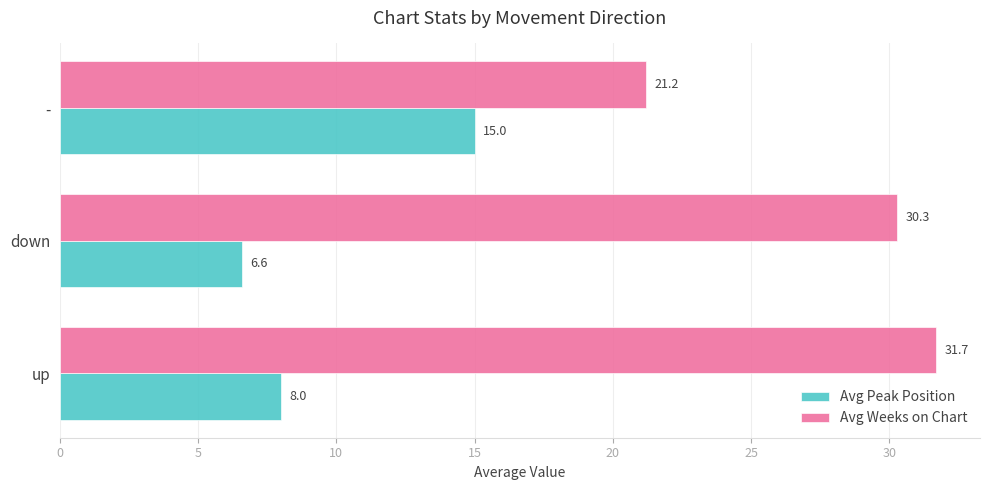

Which category has the lowest value in the Avg Weeks on Chart series?

-